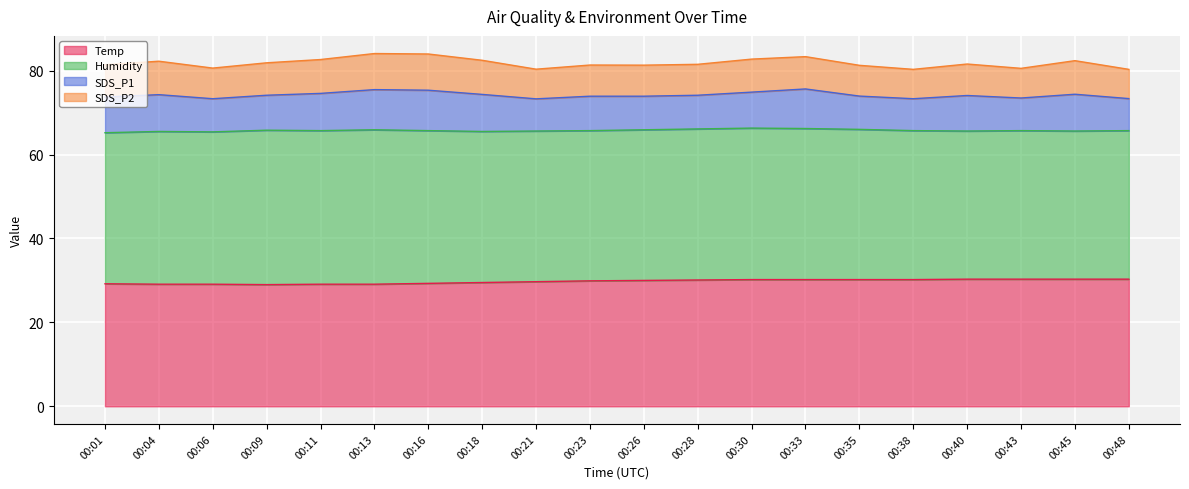

Reading left to right, what are all the values shown in this chart?

Temp: 29.2	29.1	29.1	29.0	29.1	29.1	29.3	29.5	29.7	29.9	30.0	30.1	30.2	30.2	30.2	30.2	30.3	30.3	30.3	30.3
Humidity: 36.0	36.4	36.3	36.8	36.6	36.8	36.4	36.0	35.9	35.8	35.9	36.0	36.1	36.0	35.8	35.5	35.3	35.4	35.3	35.4
SDS_P1: 8.5	8.8	7.9	8.3	8.9	9.6	9.6	8.8	7.7	8.2	8.0	8.0	8.6	9.4	7.9	7.6	8.5	7.8	8.8	7.6
SDS_P2: 7.7	8.0	7.3	7.7	8.1	8.6	8.6	8.1	7.1	7.4	7.4	7.4	7.9	7.7	7.3	7.0	7.5	7.1	8.0	7.0